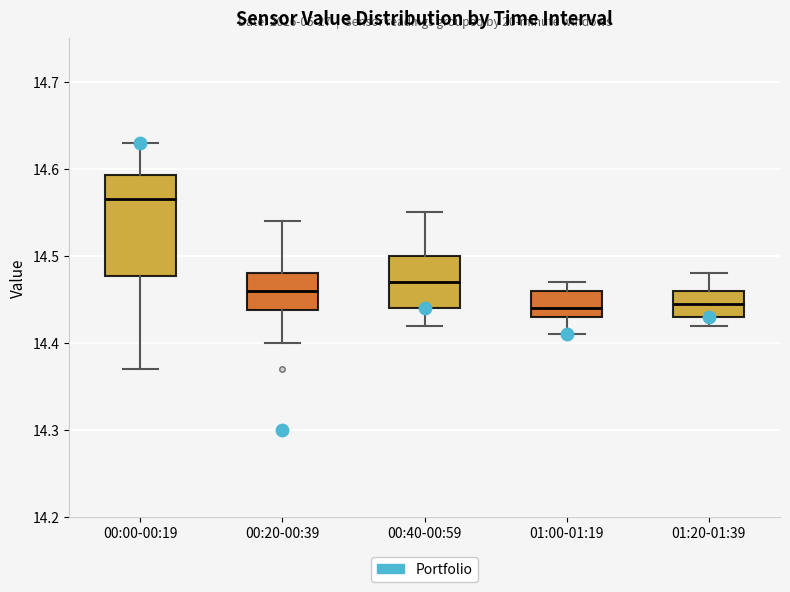

Comparing the boxes themselves (not the whiskers), which one is the tallest?

00:00-00:19